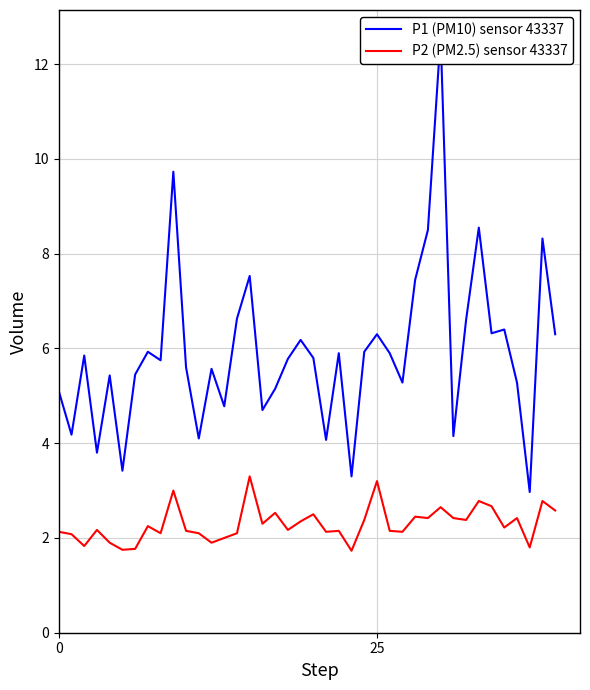

Which series has the largest range (max minus min)?

P1 (PM10) sensor 43337